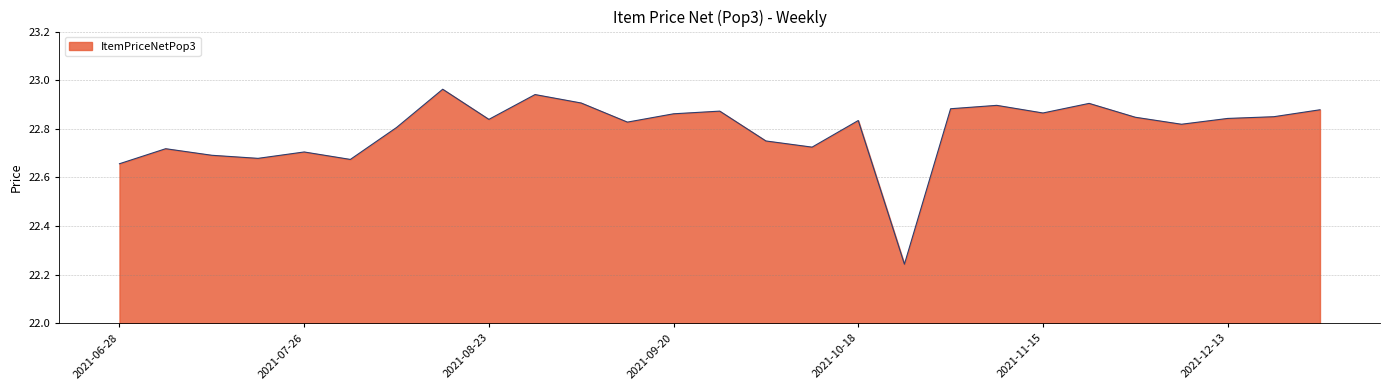

What is the difference between the maximum and minimum values?

0.7